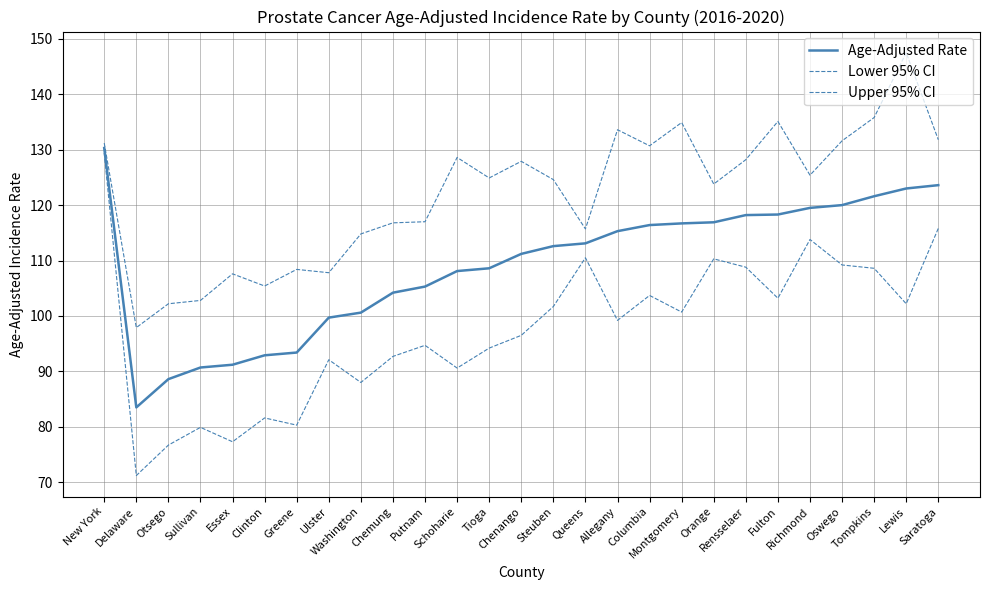

Reading right to left, extract all data points from this chart.

Age-Adjusted Rate: 123.6	123.0	121.6	120.0	119.5	118.3	118.2	116.9	116.7	116.4	115.3	113.1	112.6	111.2	108.6	108.1	105.3	104.2	100.6	99.7	93.4	92.9	91.2	90.7	88.6	83.5	130.3
Lower 95% CI: 115.8	102.2	108.6	109.2	113.8	103.2	108.8	110.3	100.7	103.7	99.2	110.5	101.7	96.5	94.2	90.6	94.7	92.7	88.0	92.1	80.3	81.6	77.3	79.9	76.7	71.2	129.4
Upper 95% CI: 131.8	147.5	135.8	131.6	125.4	135.1	128.2	123.8	134.9	130.7	133.6	115.7	124.6	127.9	124.9	128.6	117.0	116.8	114.8	107.8	108.4	105.4	107.6	102.8	102.2	97.9	131.2